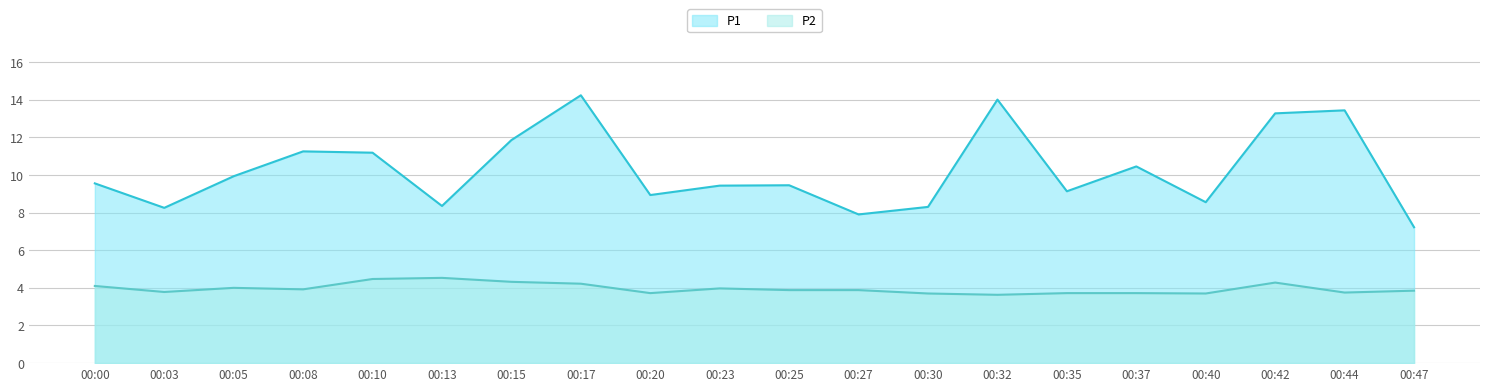

How many data points does each series have?

20